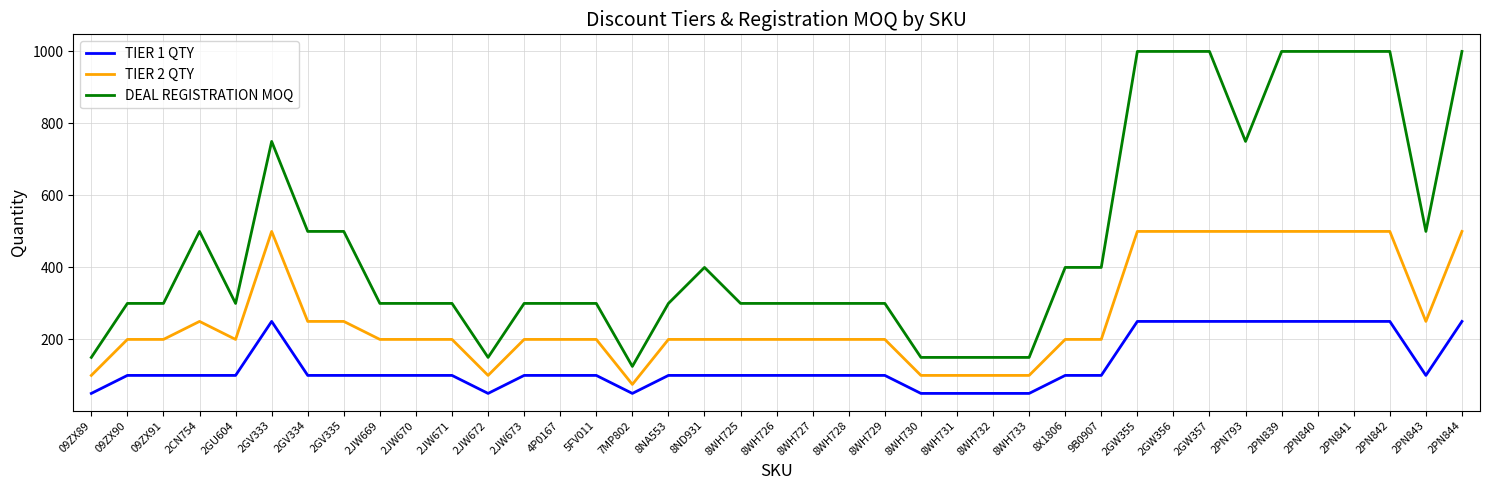

What position from the left is 8X1806?

28